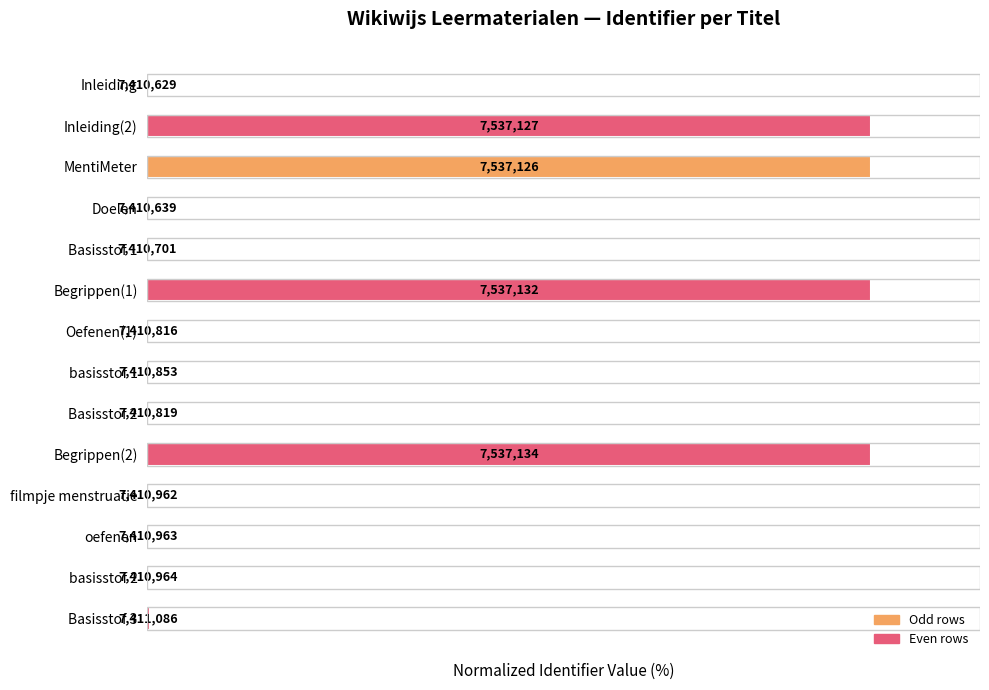

Does the chart contain stacked bars?

No